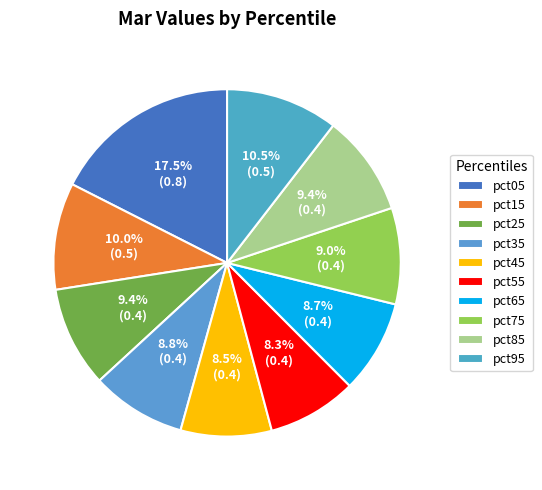

True or false: pct35 accounts for 17% of the total.

False